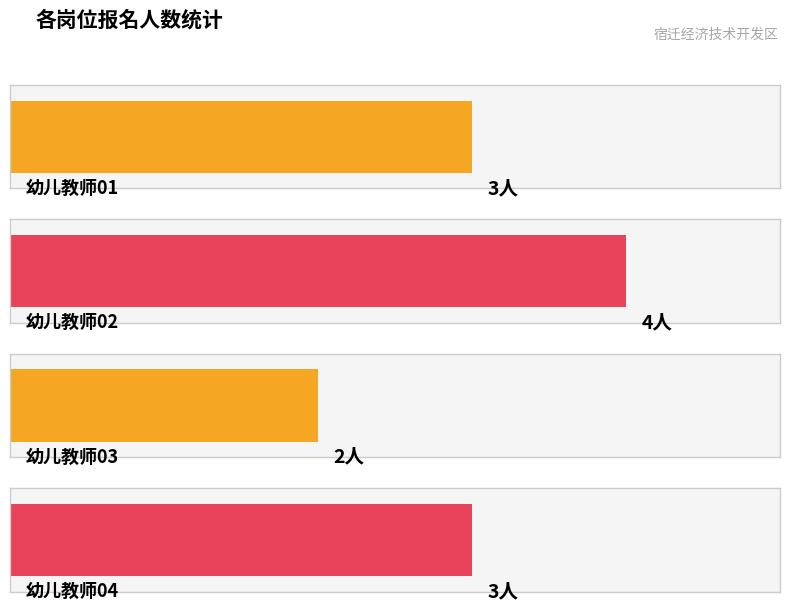

List the labels in order of value, largest first.

幼儿教师02, 幼儿教师01, 幼儿教师04, 幼儿教师03